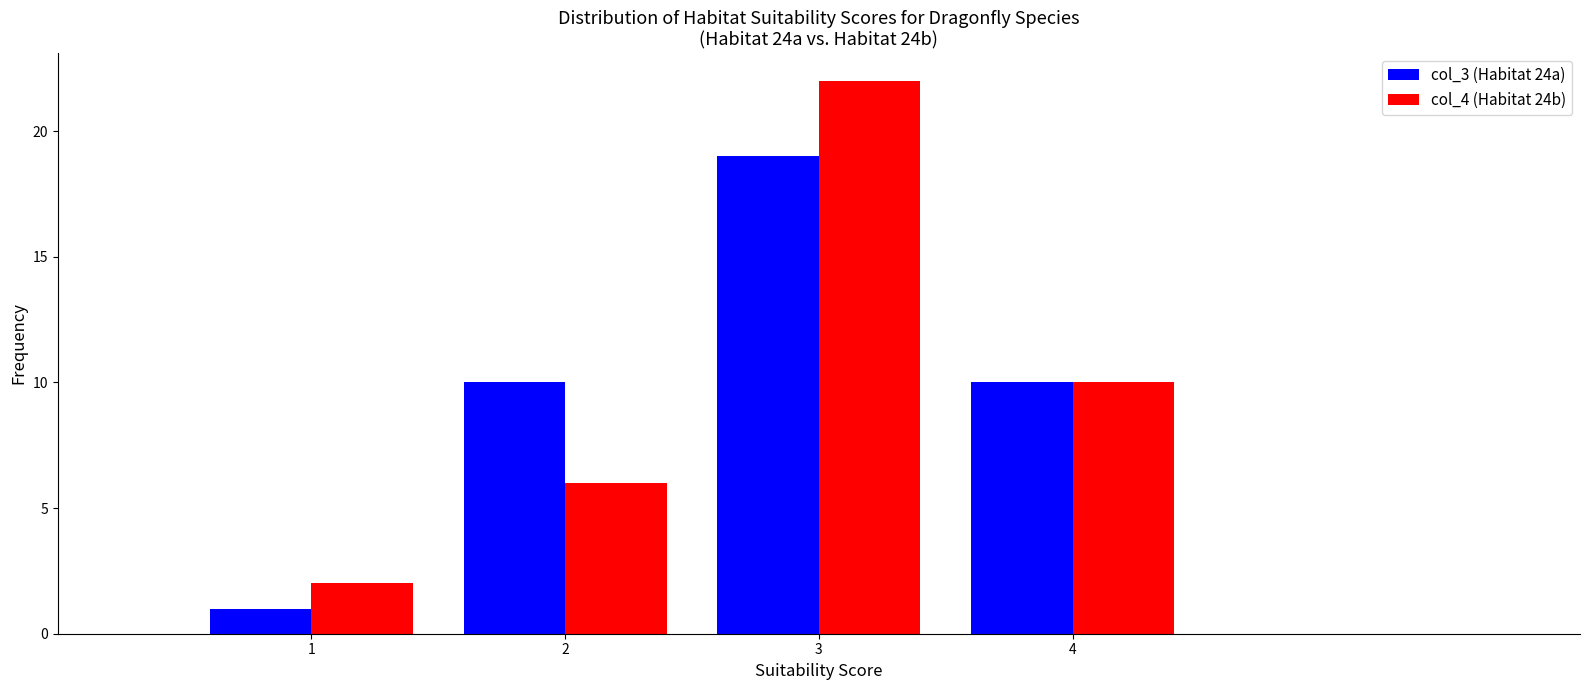

In the col_3 (Habitat 24a) series, which range on the x-axis has the tallest bar?

2.5 to 3.5